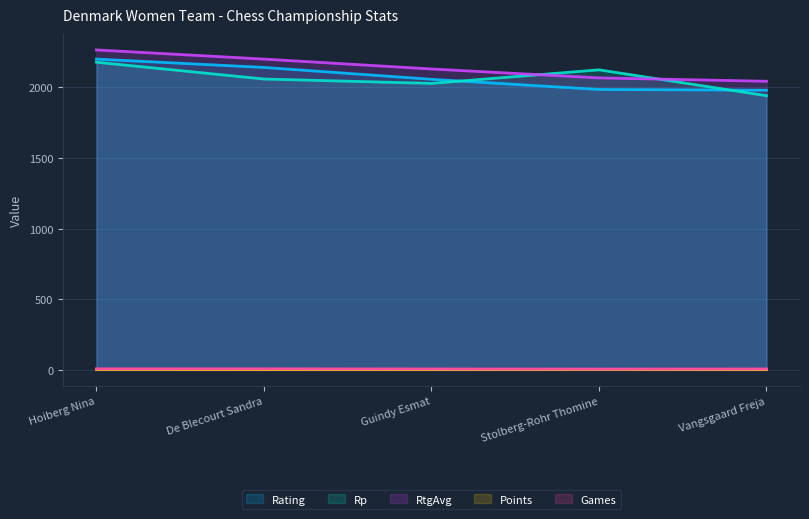

True or false: Rp and Games intersect in this chart.

False